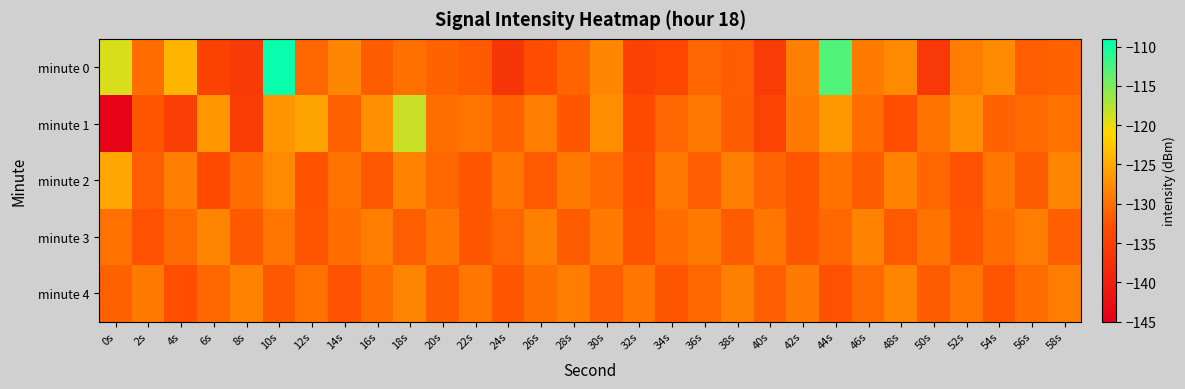

What is the smallest value displayed?

-144.2